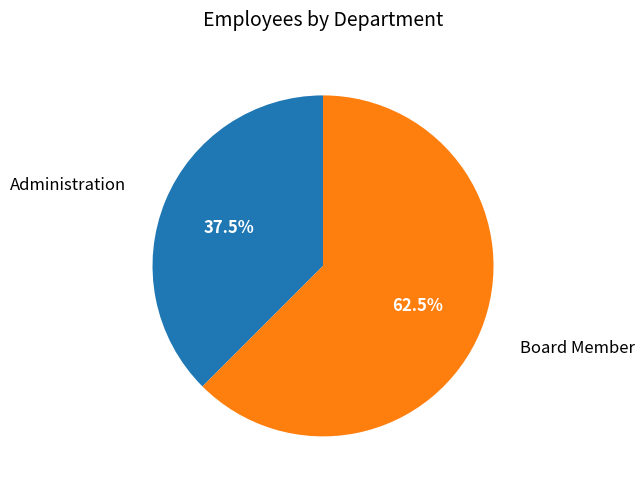

Is there a majority slice in this chart?

Yes